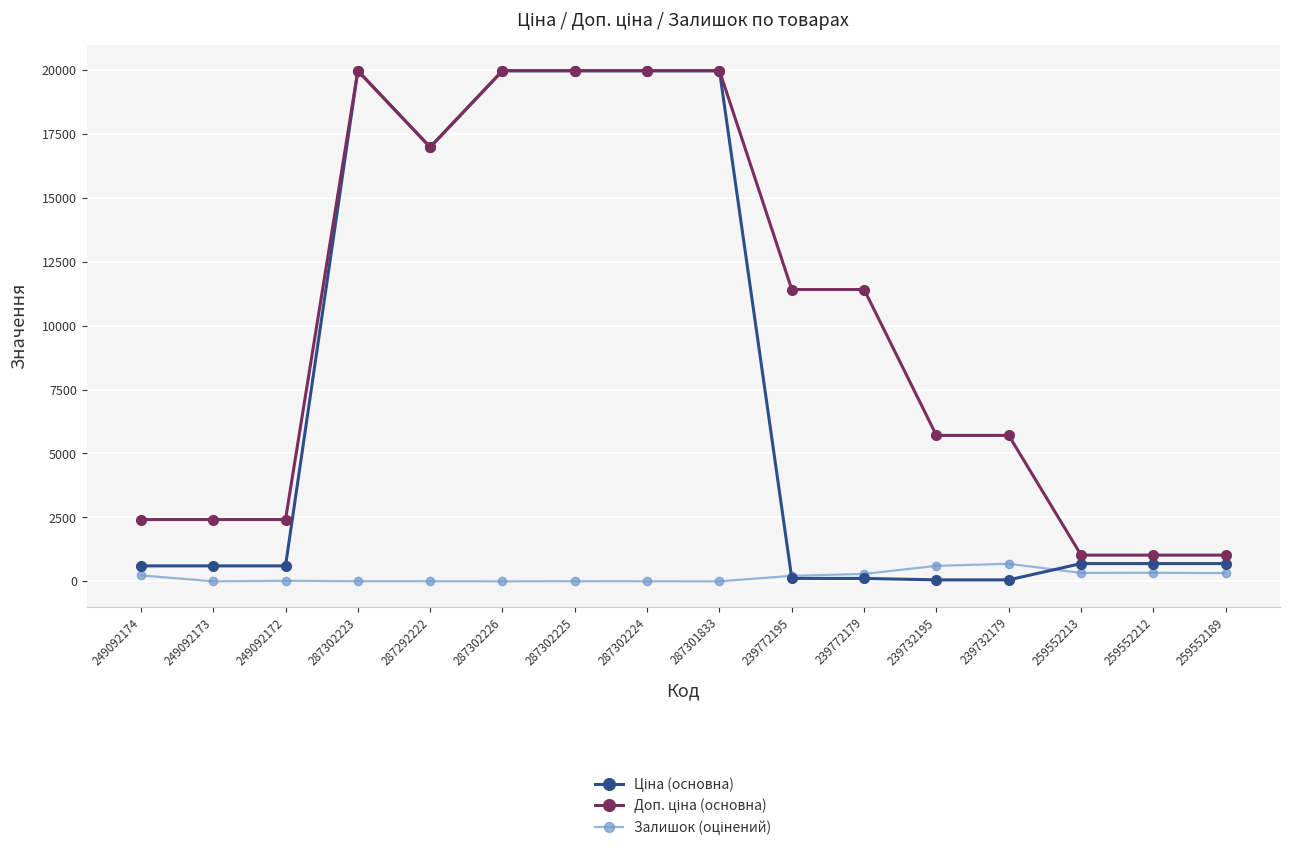

Does the chart display data point markers on the line(s)?

Yes